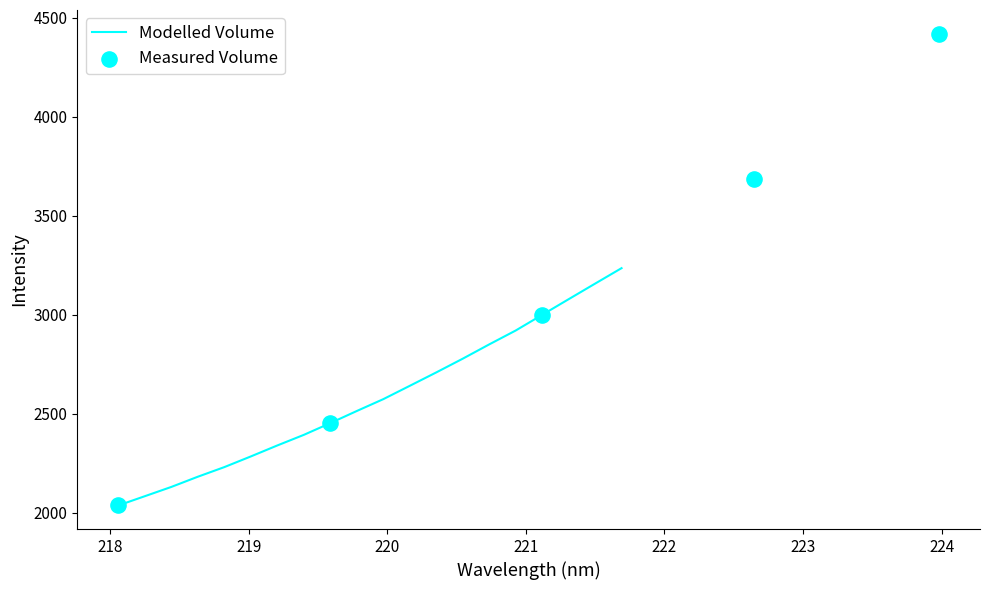

Between 219.7801 and 220.7354, which is larger?

220.7354